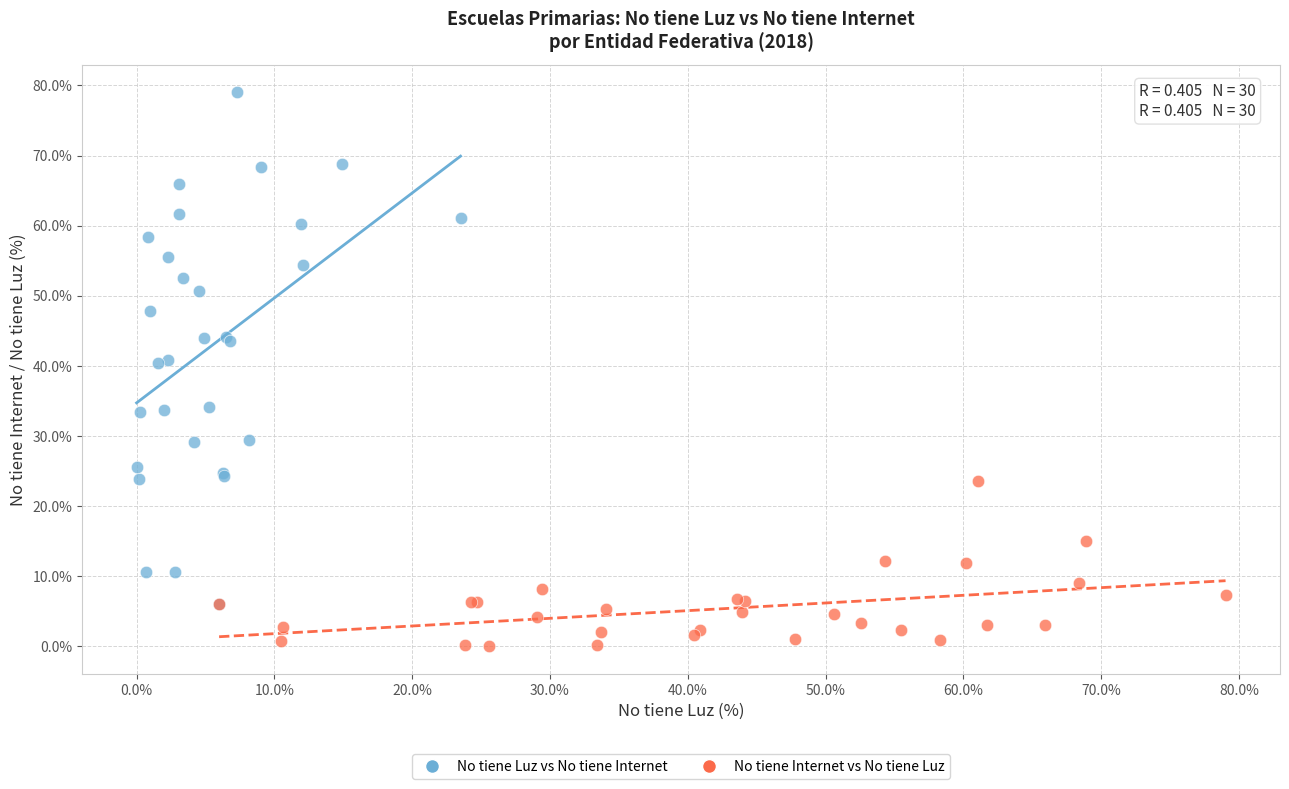

Which series has the largest Y range (max minus min)?

No tiene Luz vs No tiene Internet